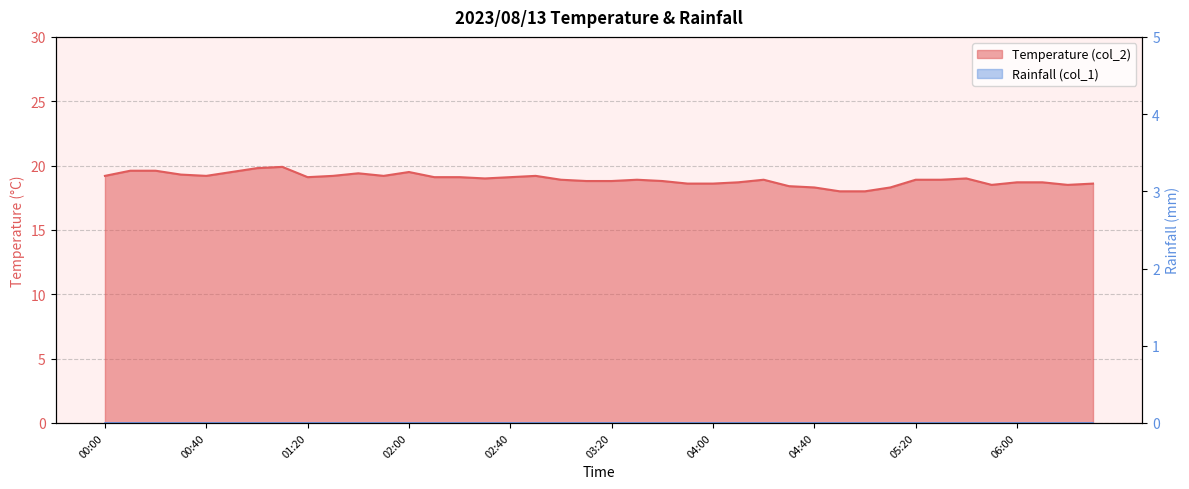

Where is the data nearest to the value 18?

04:50